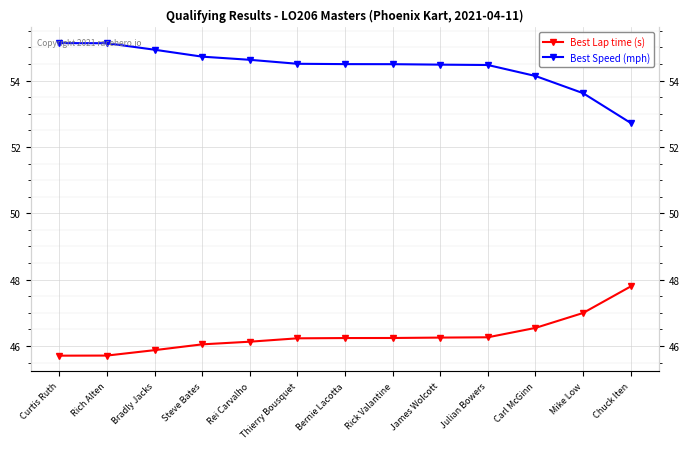

List the series in order of their peak value, lowest first.

Best Lap time (s), Best Speed (mph)